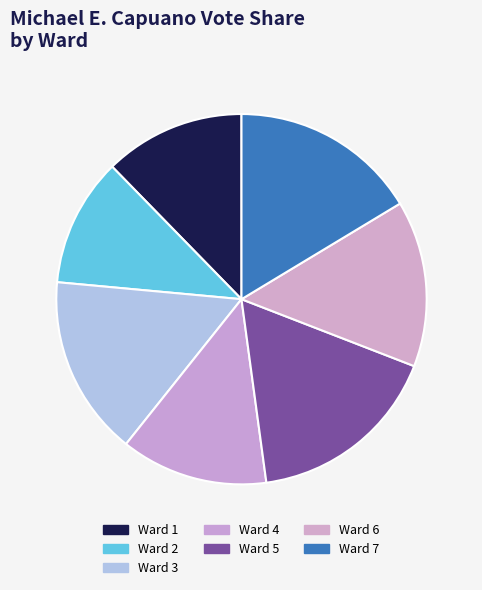

To the nearest percent, what percentage of the pie is Ward 4?

13%